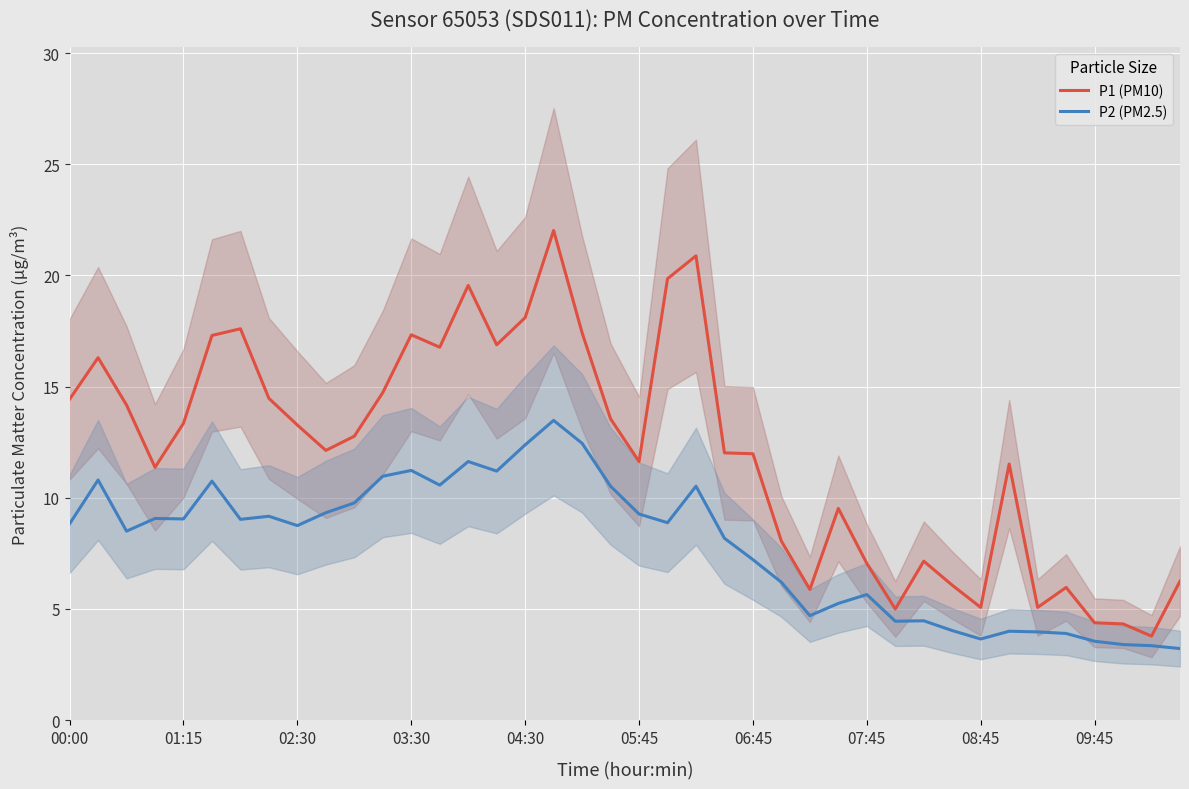

Rank the series by their average value, from highest to lowest.

P1 (PM10), P2 (PM2.5)